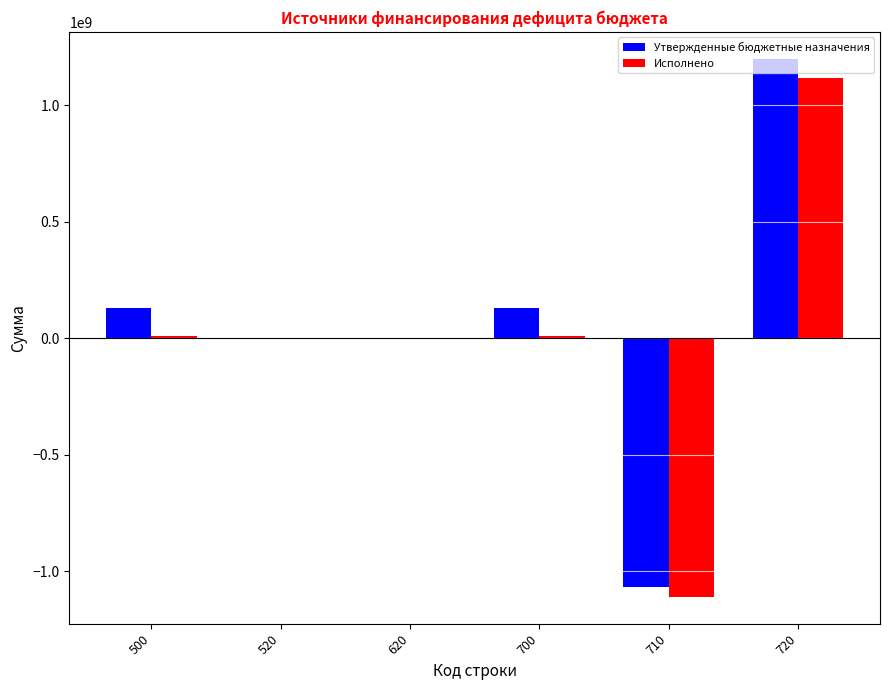

What is the highest value of the Утвержденные бюджетные назначения series?

1199309675.0